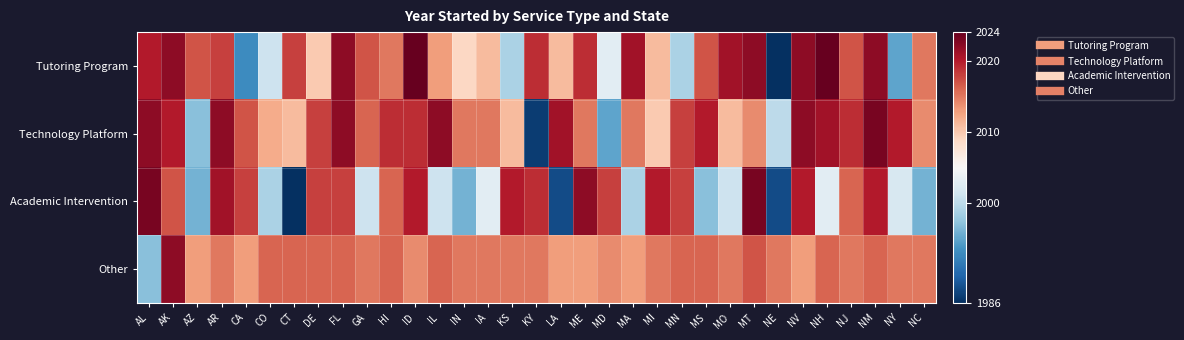

How many data points does each series have?

33